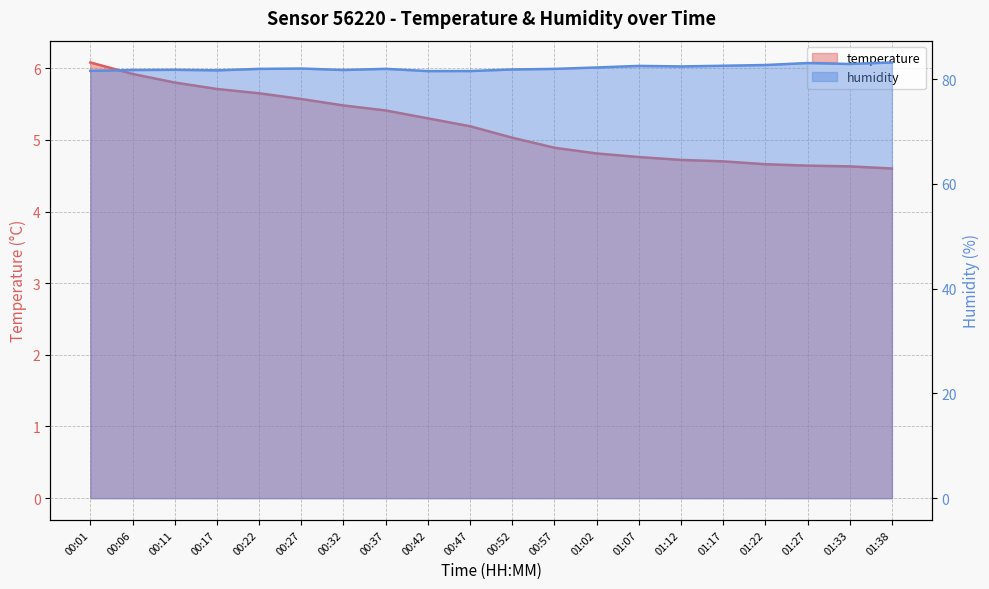

What are all the series names shown in the legend?

temperature, humidity